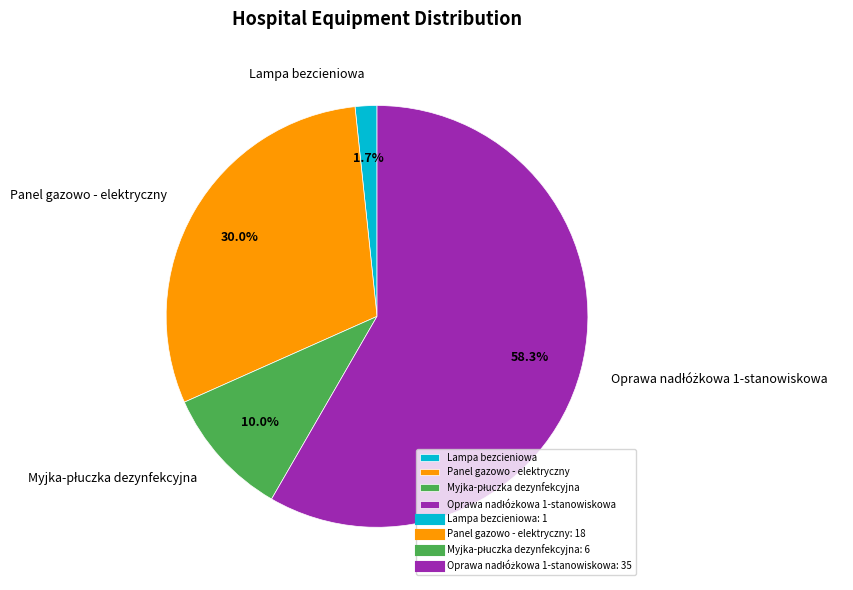

Is there any slice that represents more than half of the pie?

Yes